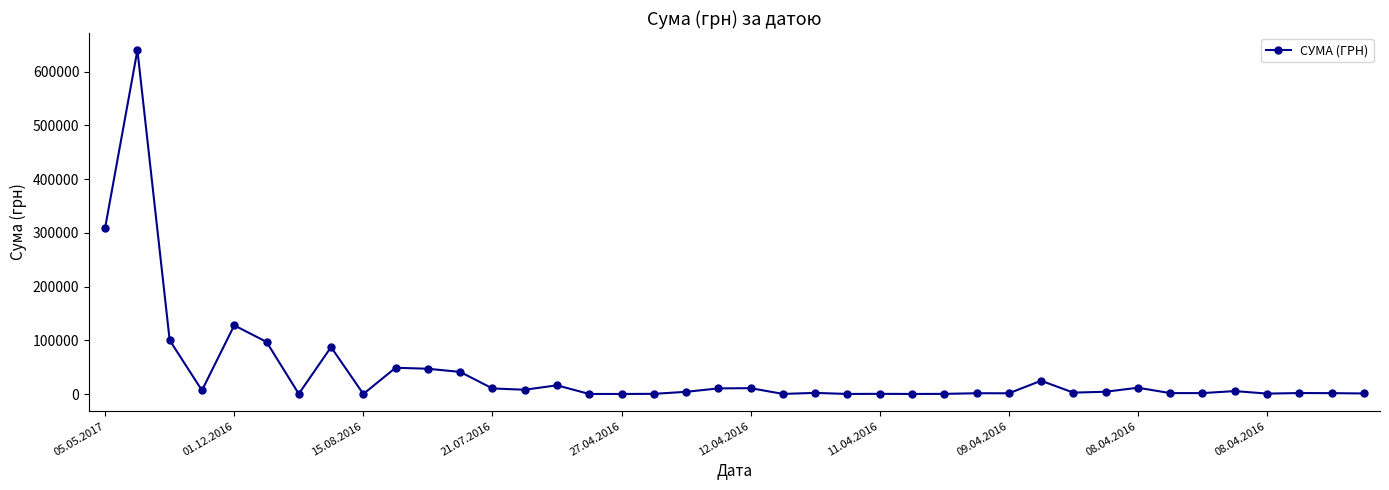

What is the greatest value displayed?

639735.9